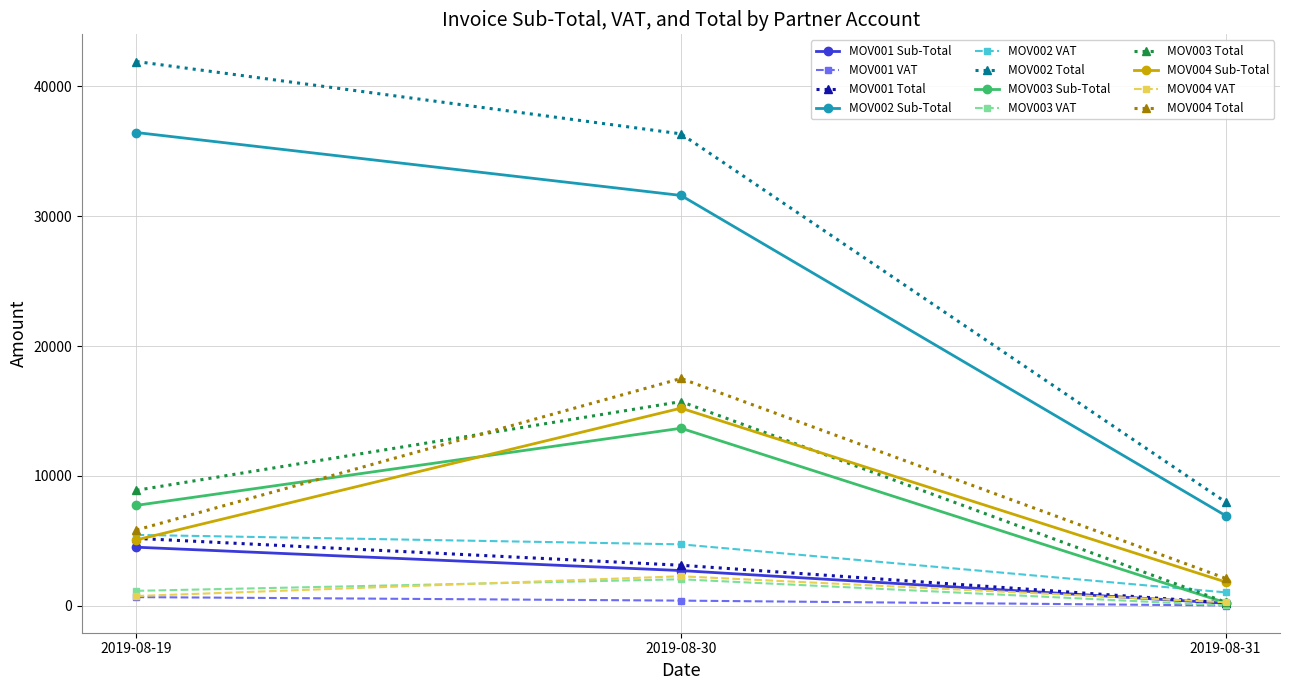

What is the value of the MOV002 Sub-Total point at the 1st from the left?

36434.7